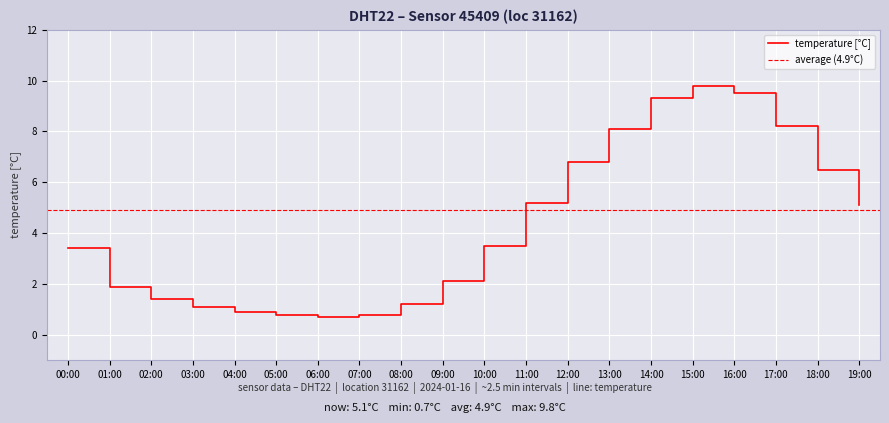

The value at 15:00 is 9.8. True or false?

True